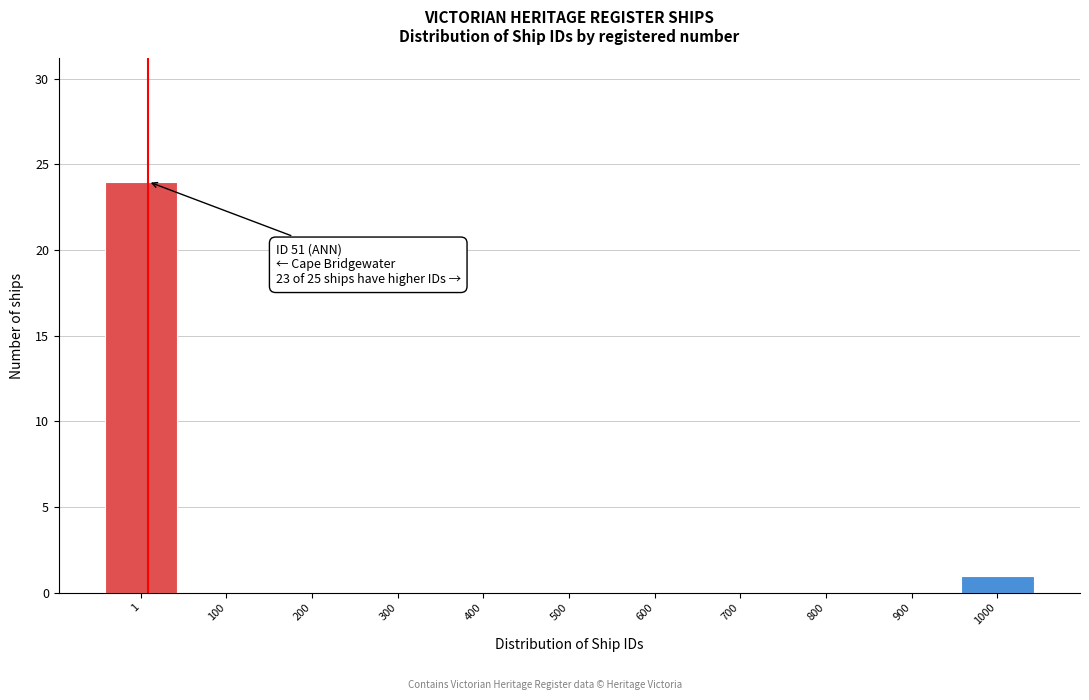

Reading left to right, extract all data points from this chart.

1=24	100=0	200=0	300=0	400=0	500=0	600=0	700=0	800=0	900=0	1000=1